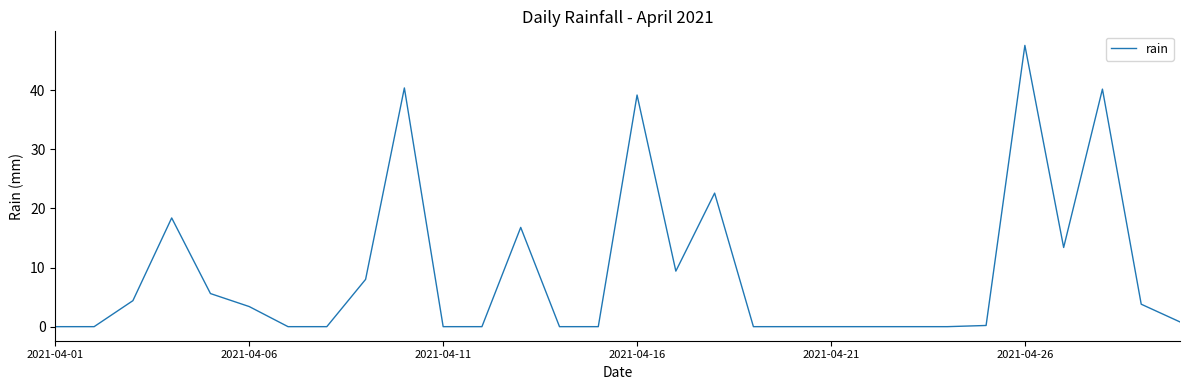

What is the maximum value shown in the chart?

47.6